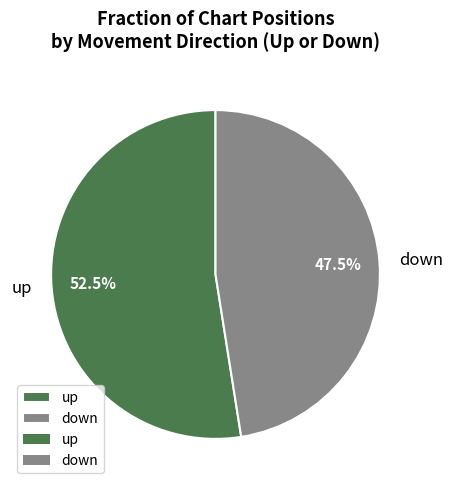

Count the number of slices in the pie.

2